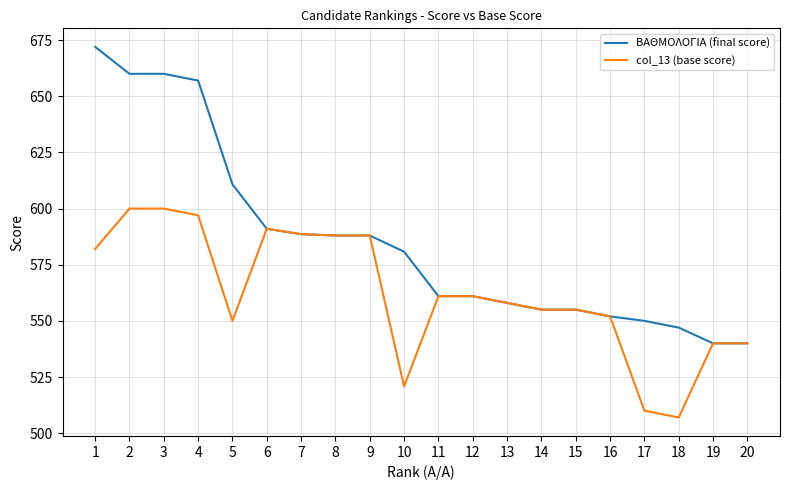

The value of col_13 (base score) at 5 is 131.9. True or false?

False